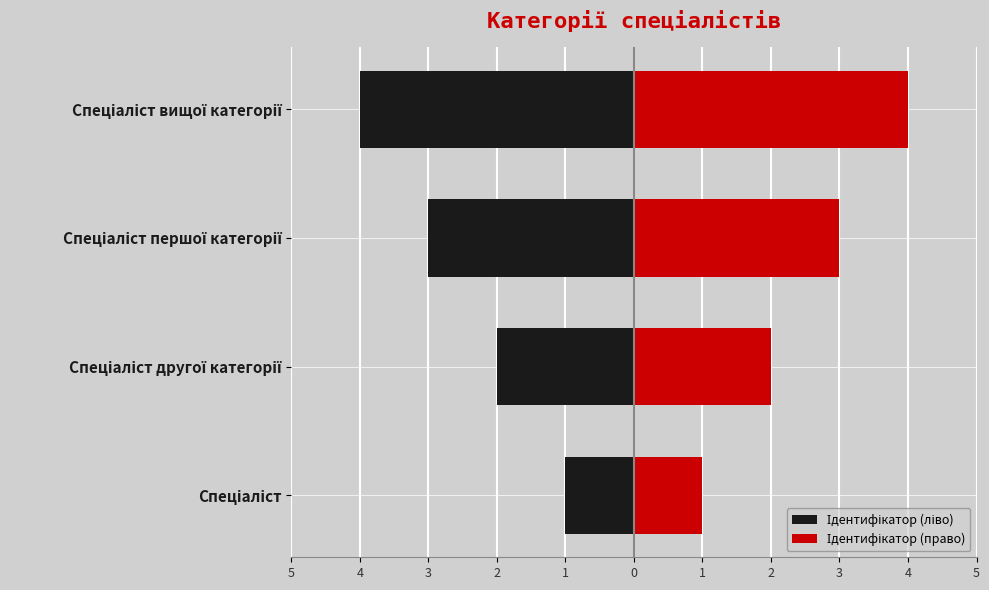

Rank the series by their average value, from lowest to highest.

Ідентифікатор (ліво), Ідентифікатор (право)